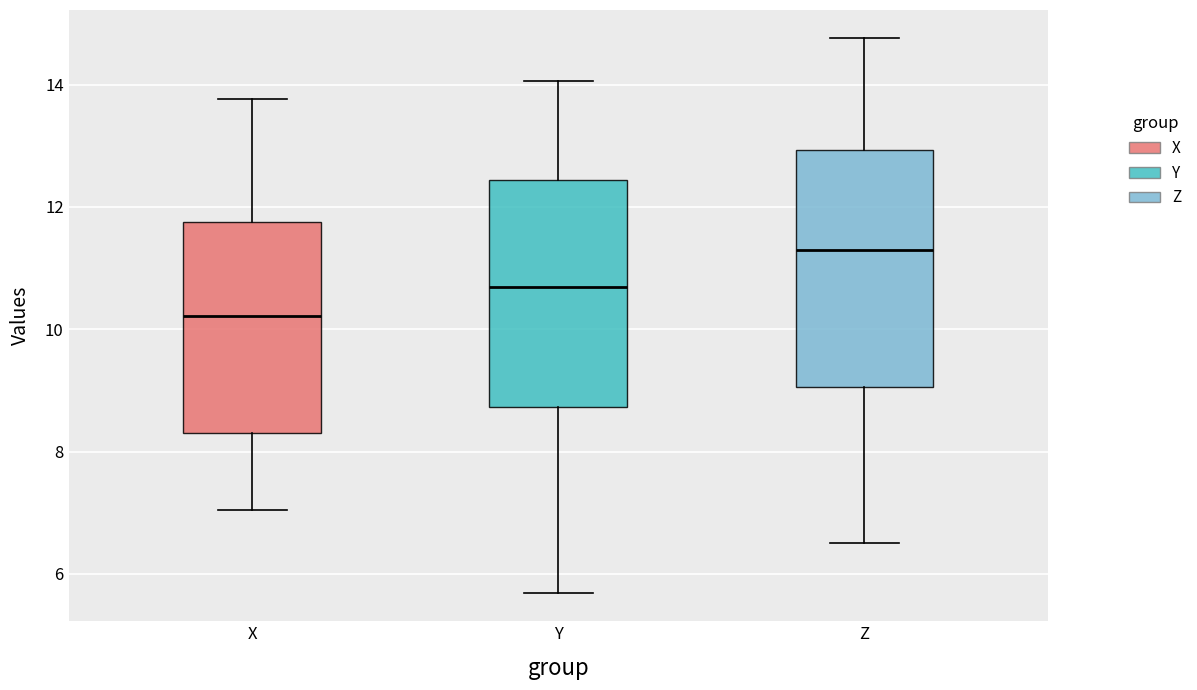

Where does the upper whisker of the box for X end on the y-axis? The values are not printed on the chart, so give them approximately, as read against the axis.

13.8